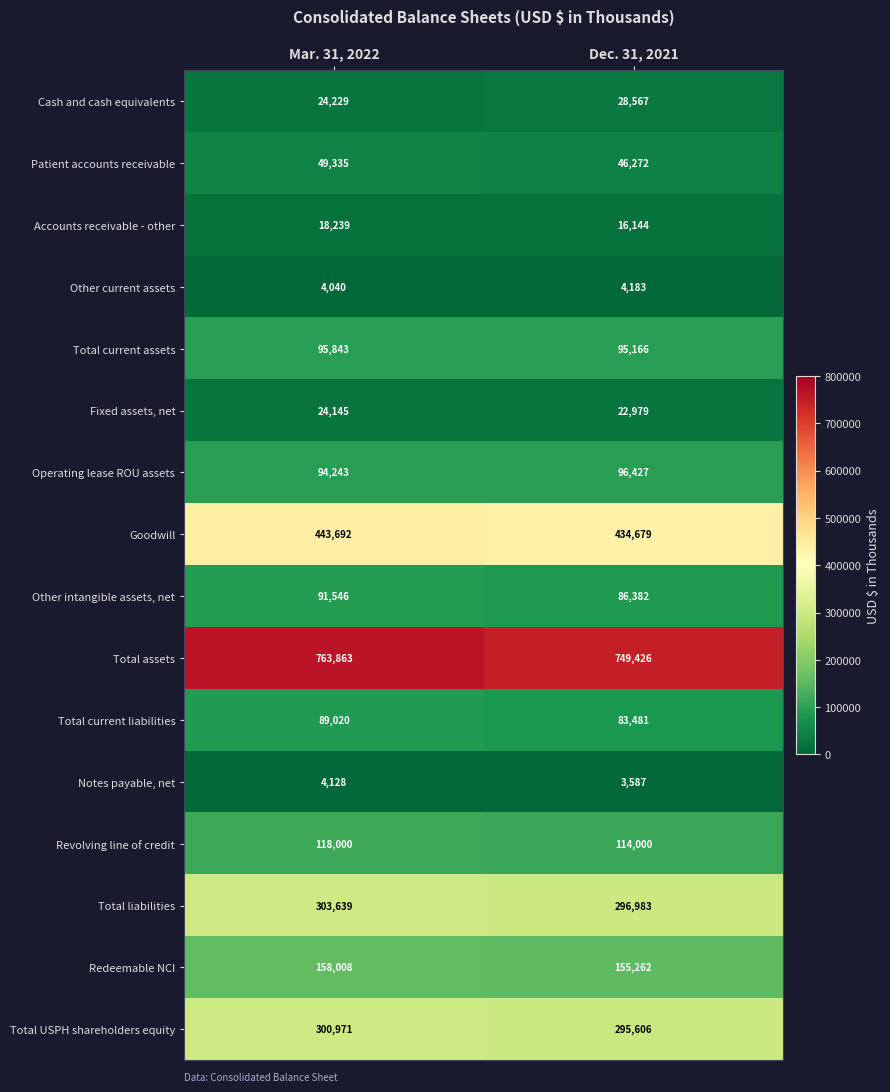

What is the difference between the maximum and minimum values in the Other current assets series?

143